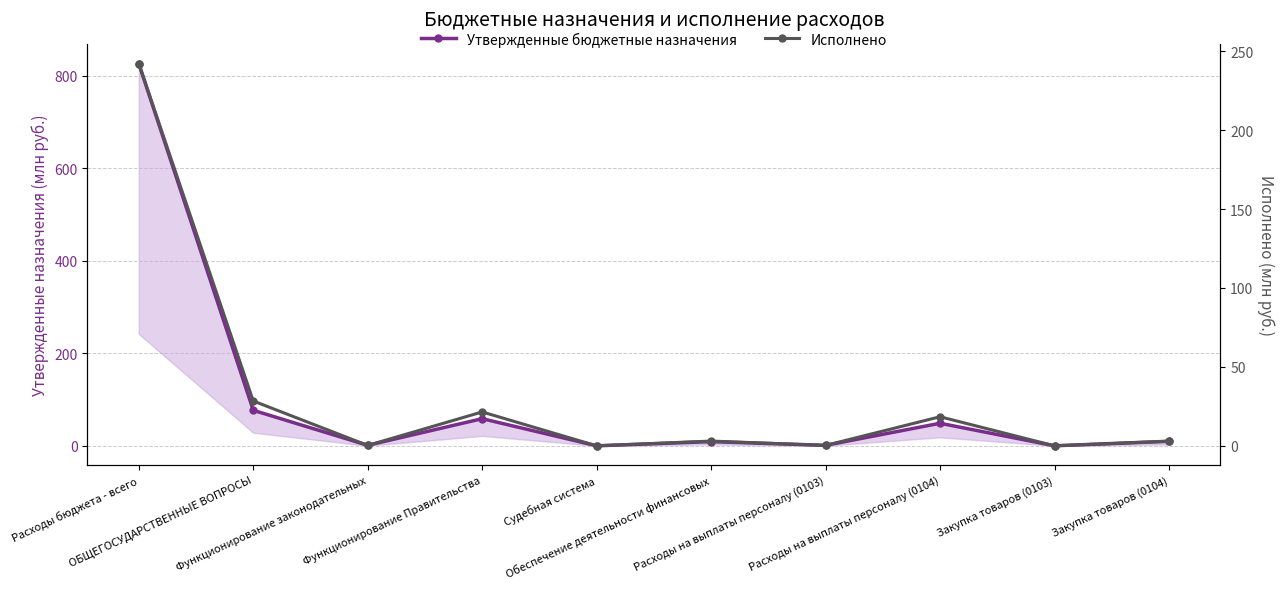

How many positive values does the Исполнено series have?

9